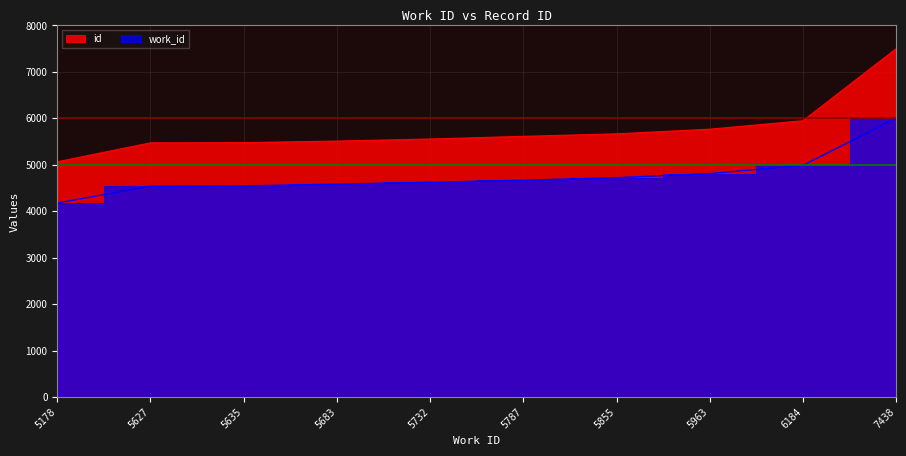

What is the average value of the id series?

5757.6